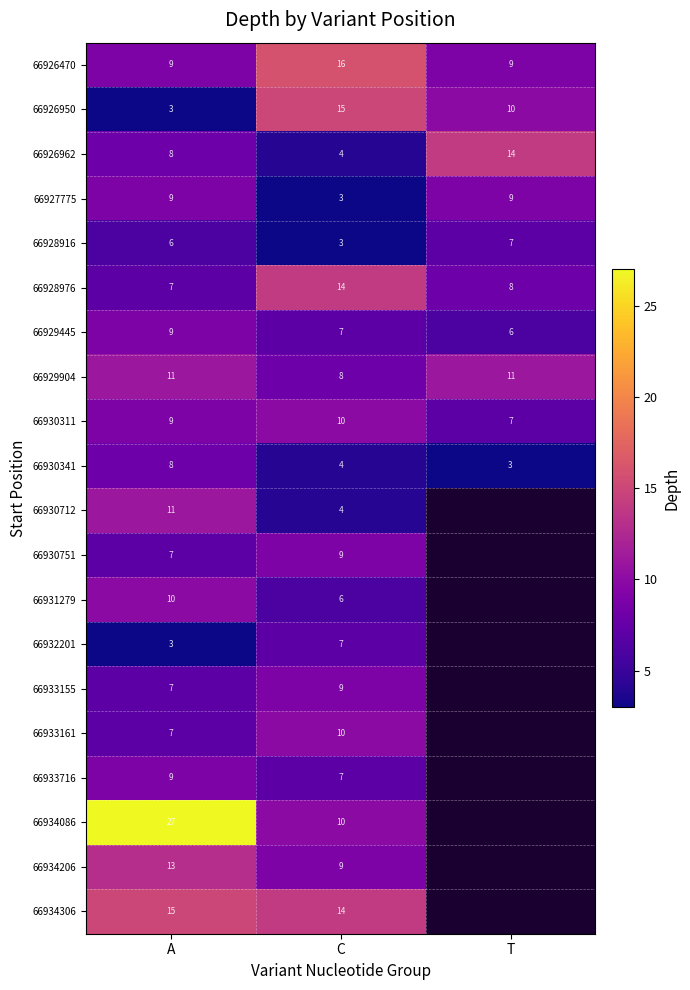

What is the difference between the maximum and minimum values in the 66926950 series?

12